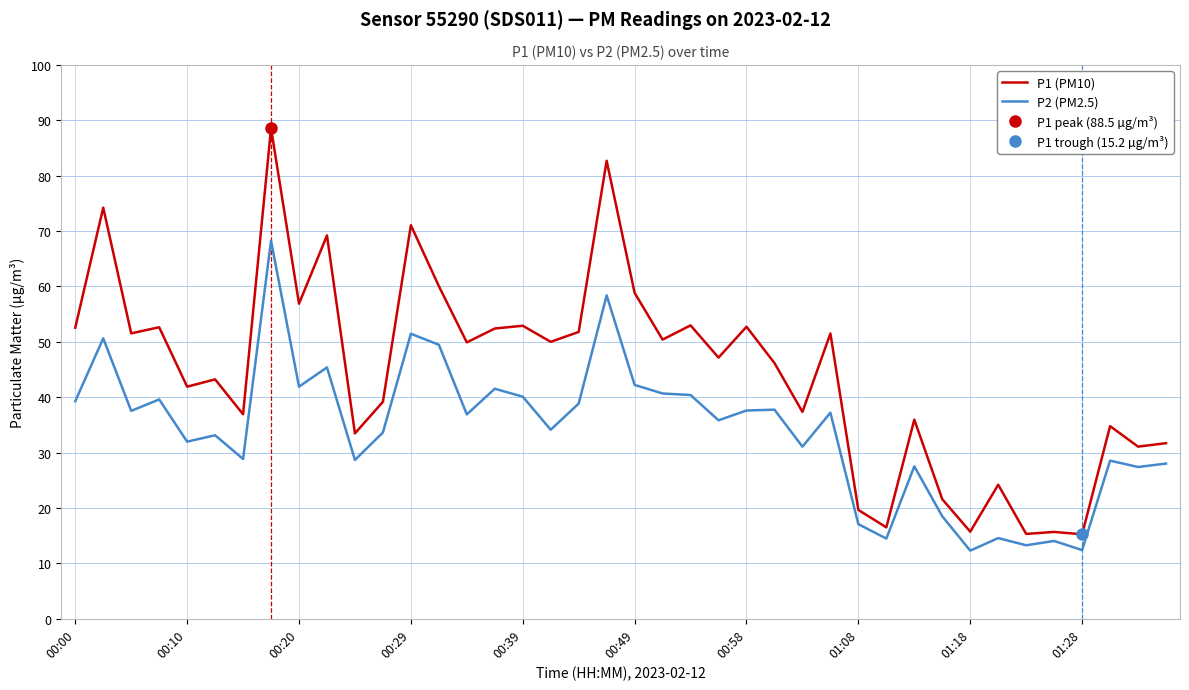

In P2 (PM2.5), how many points are higher than both neighbors (excluding endpoints)?

14